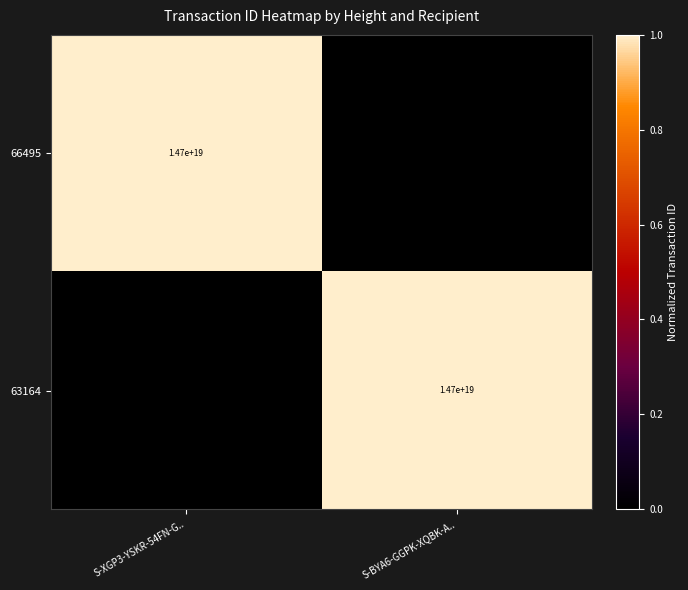

Is it true that 63164 equals 0.4 at S-BYA6-GGPK-XQBK-A..?

False